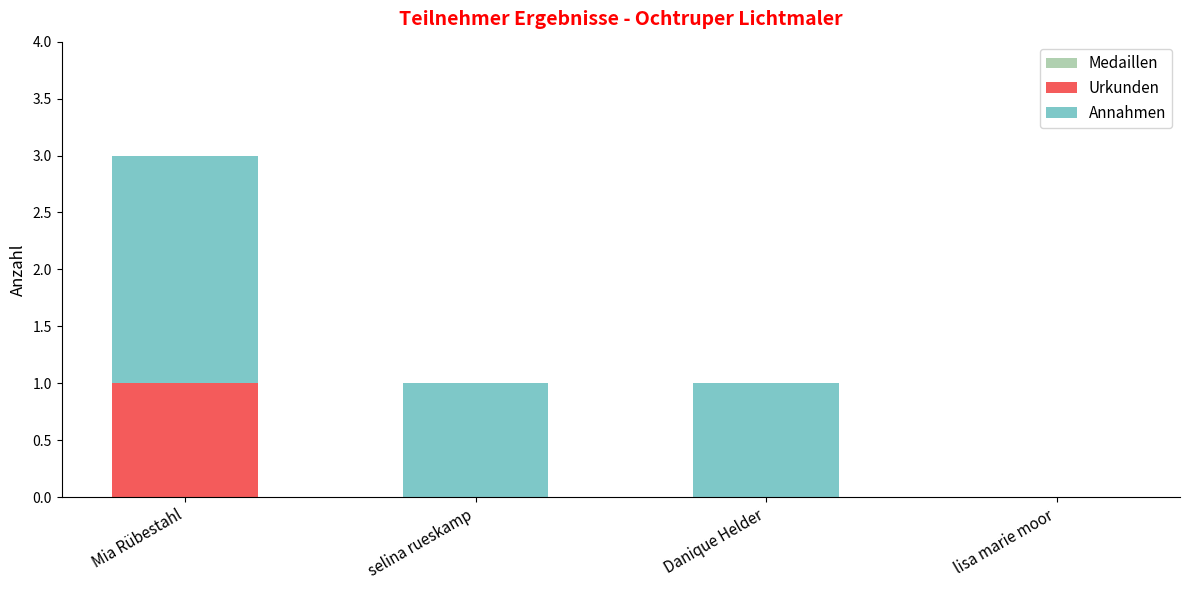

At which label does Urkunden reach its peak?

Mia Rübestahl